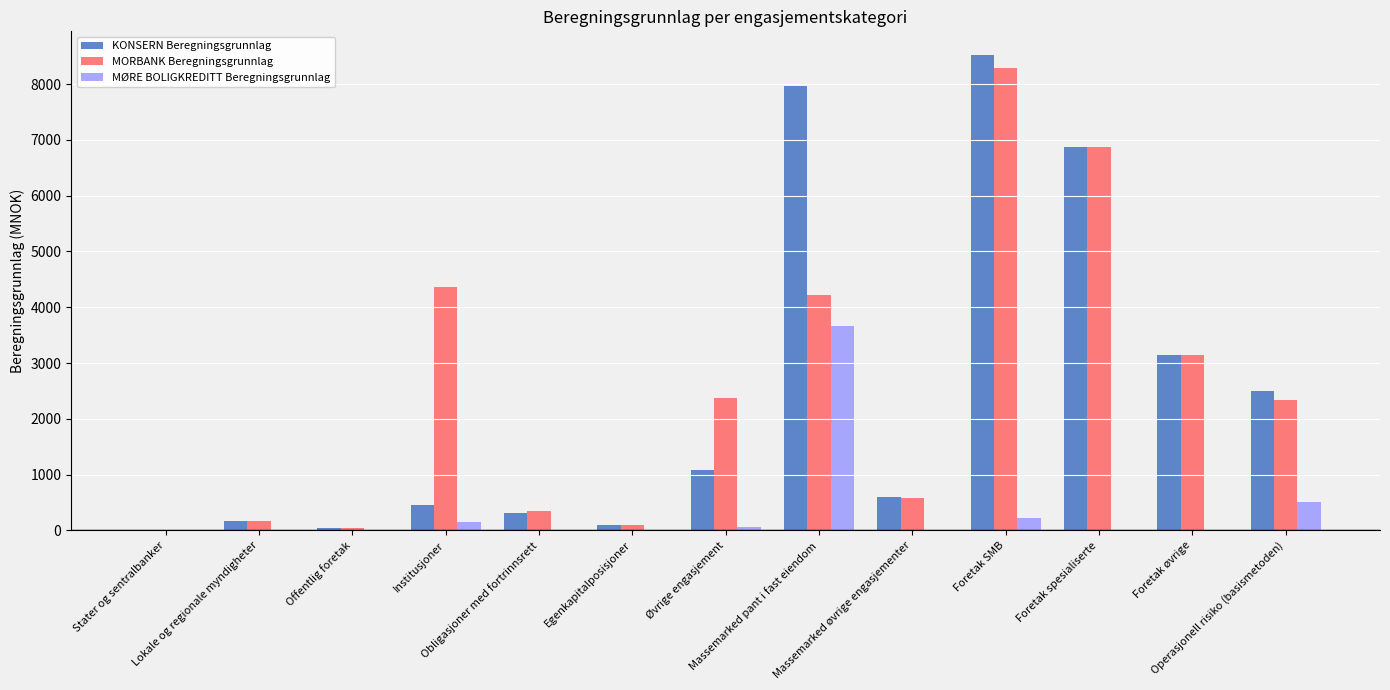

What is the sum of all MØRE BOLIGKREDITT Beregningsgrunnlag values?

4614